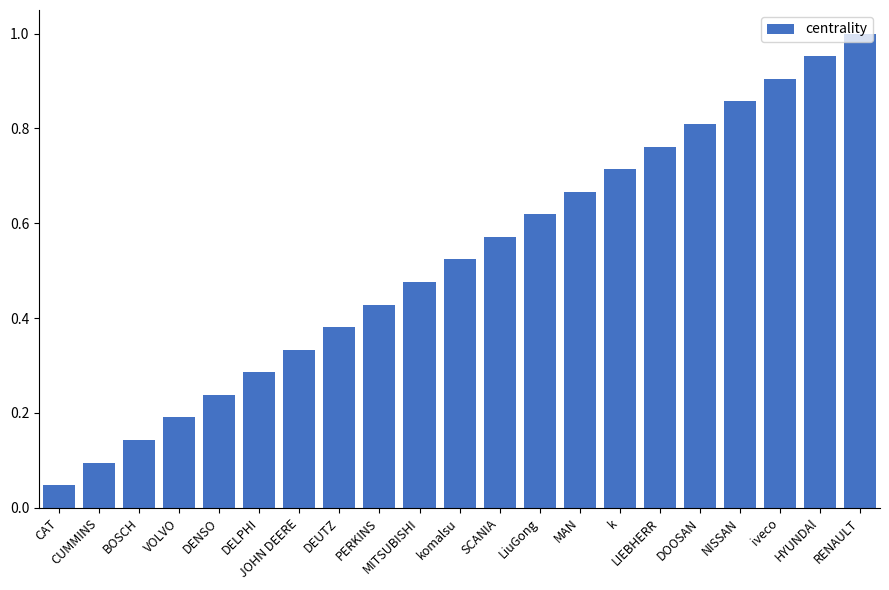

The value at VOLVO is 0.3. True or false?

False